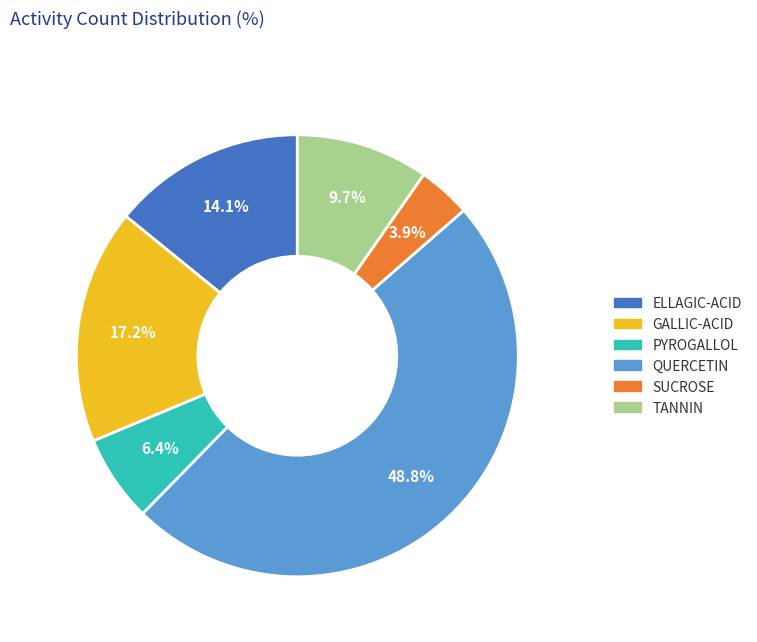

Which category has the smallest portion of the pie?

SUCROSE